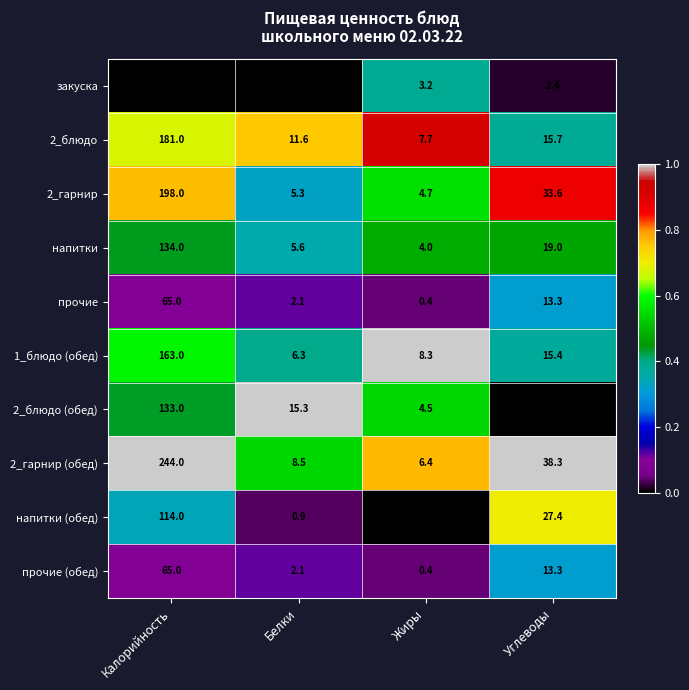

What is the difference between the maximum and minimum values in the 2_блюдо series?

173.3